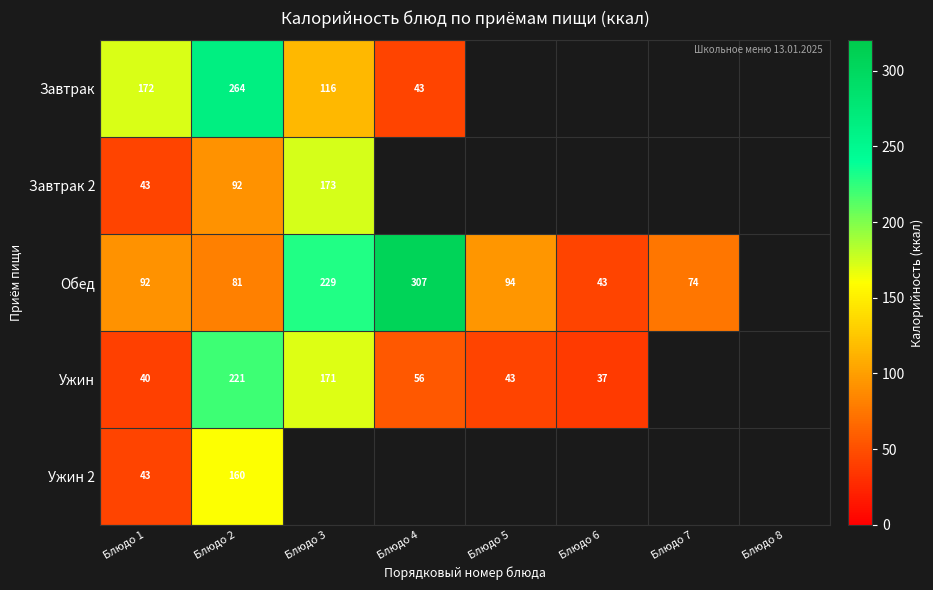

Is the value of Ужин at Блюдо 1 greater than the value of Завтрак at Блюдо 3?

No